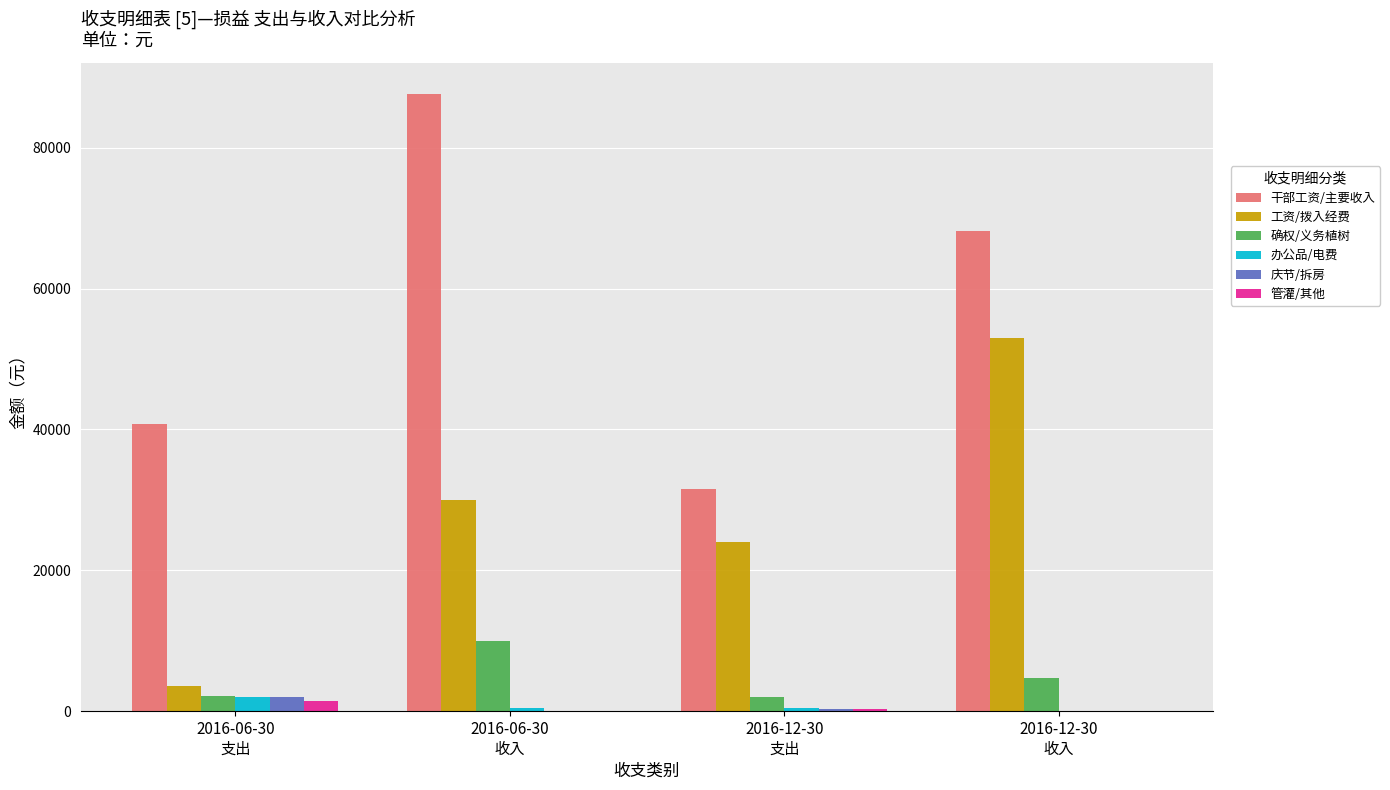

How many data points does each series have?

4